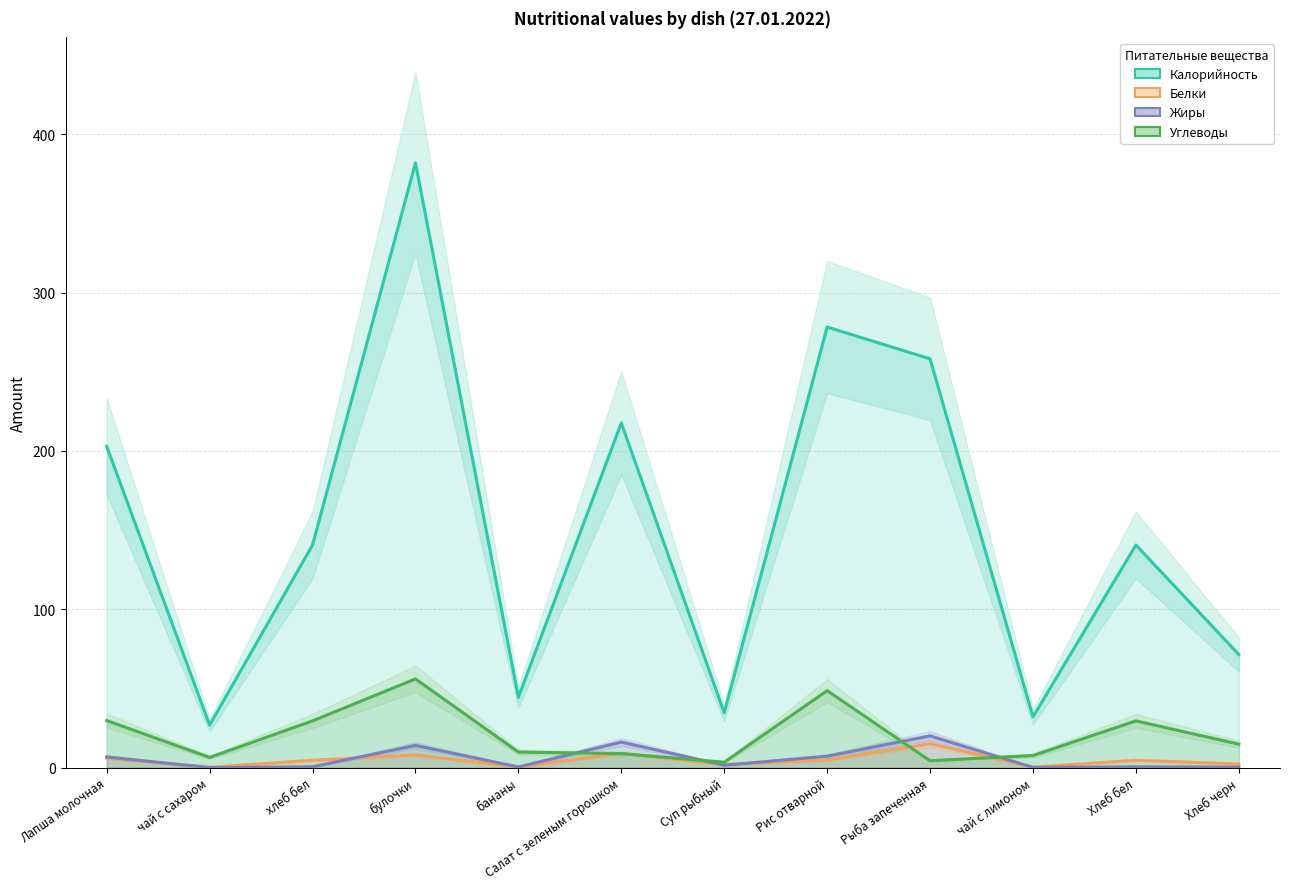

True or false: Жиры has a value of 0.1 at чай с лимоном.

True